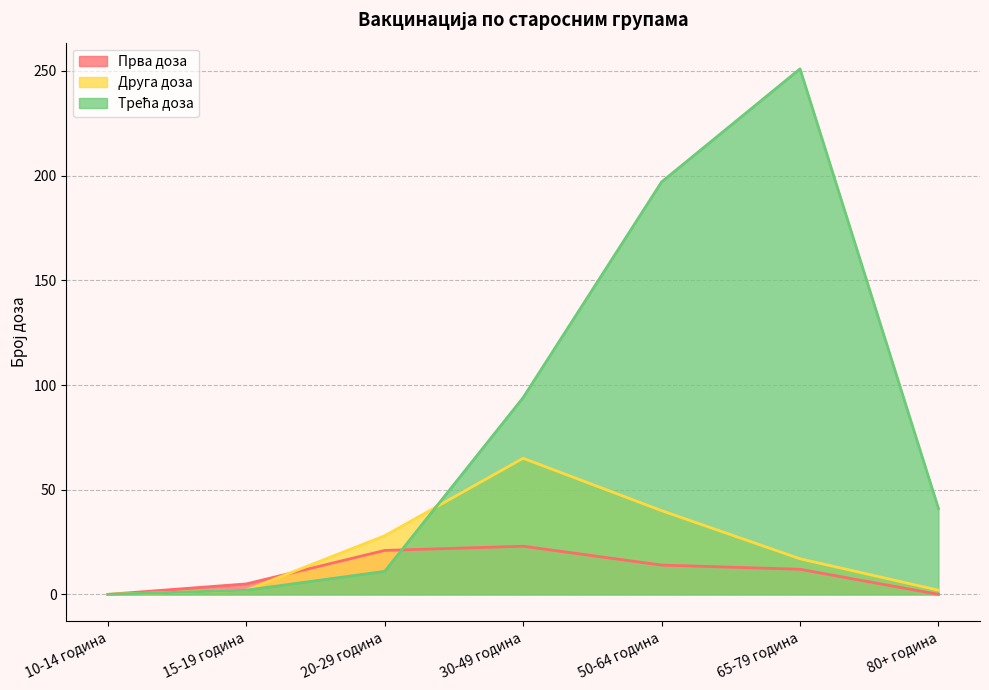

What is the sum of the Прва доза values at 65-79 година and 10-14 година?

12